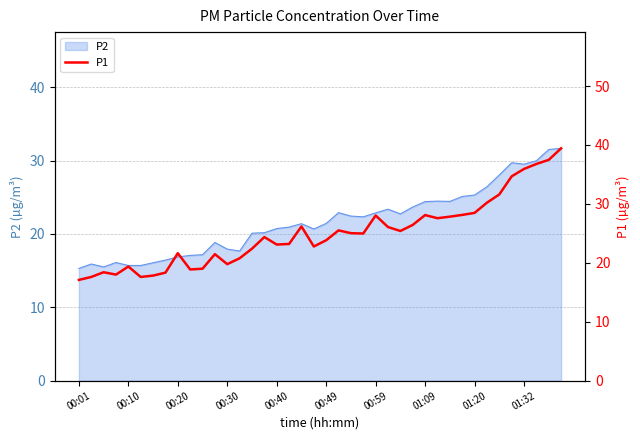

Is it true that P2 equals 25.3 at 01:20?

True